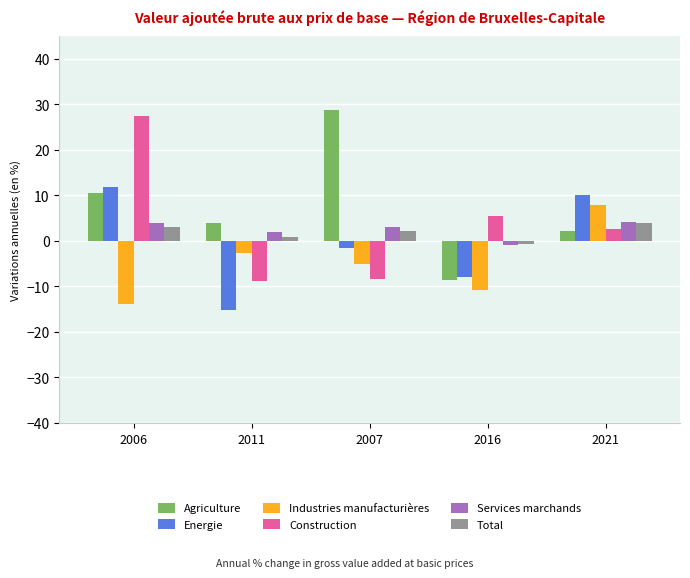

What is the value of the Industries manufacturières bar at the 1st from the left?

-13.8